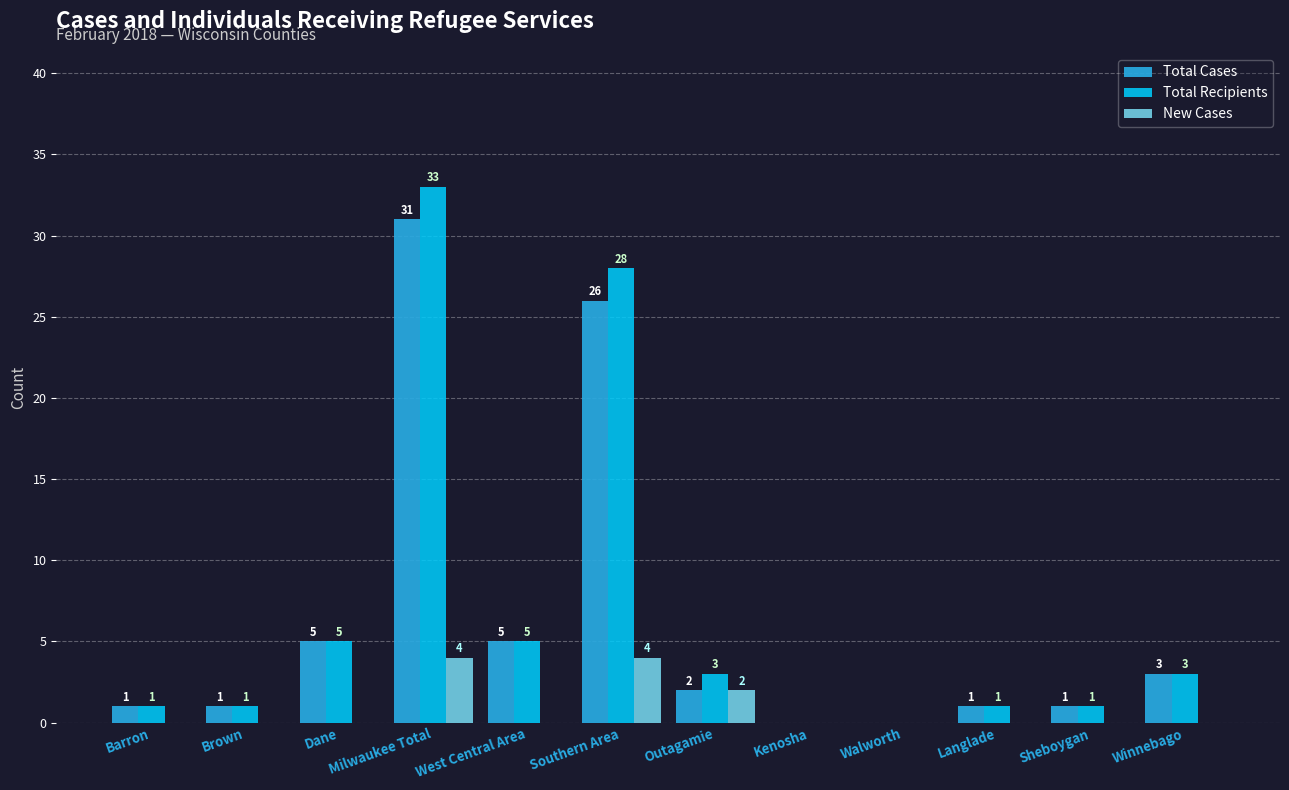

What are all the series names shown in the legend?

Total Cases, Total Recipients, New Cases